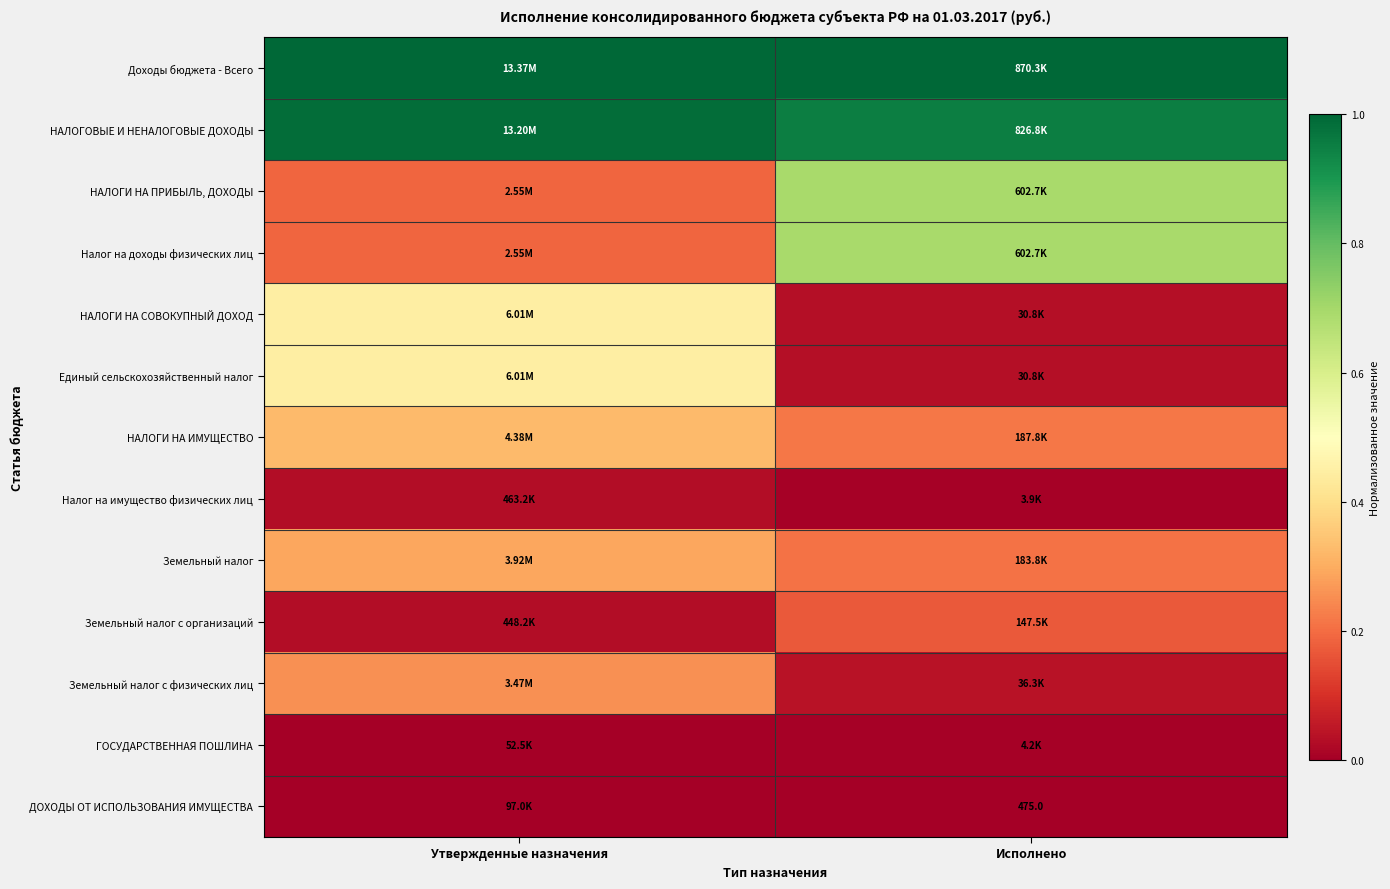

Rank the categories by Земельный налог с физических лиц value from highest to lowest.

Утвержденные назначения, Исполнено